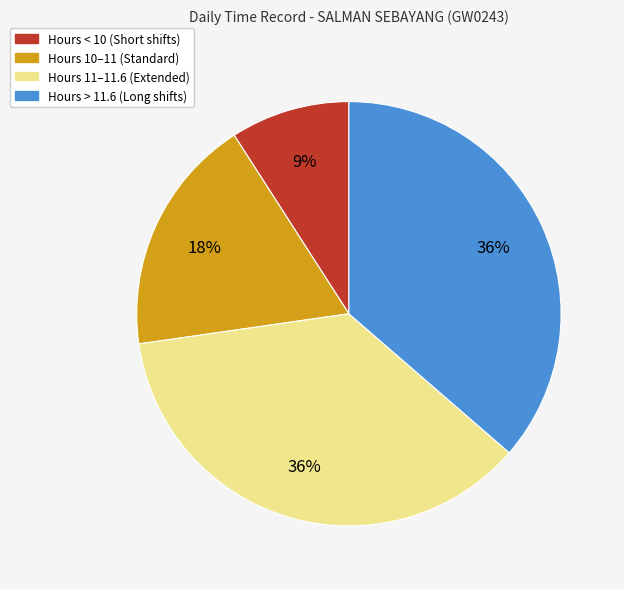

To the nearest percent, what is the difference between the largest and smallest slice percentages?

27%